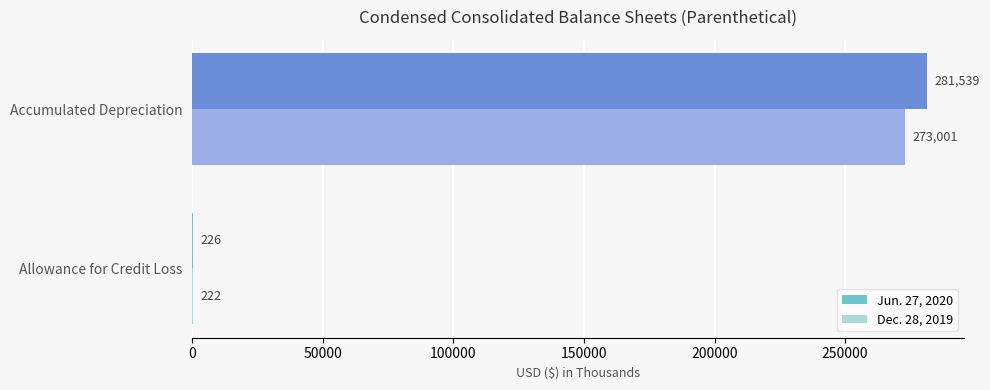

Which series changed the most between Allowance for Credit Loss and Accumulated Depreciation?

Jun. 27, 2020